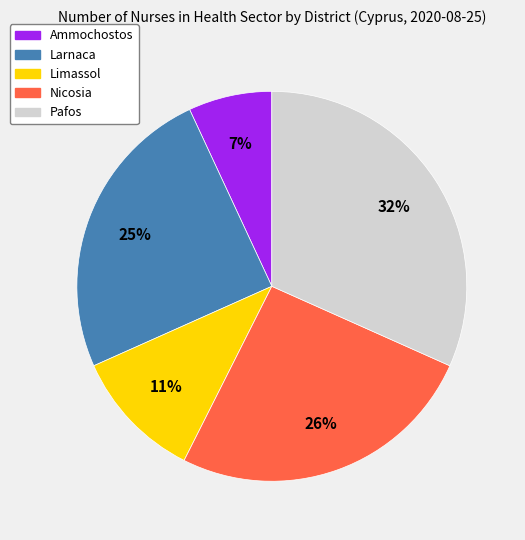

Approximately how many times larger is the value at Pafos compared to Larnaca?

1.3